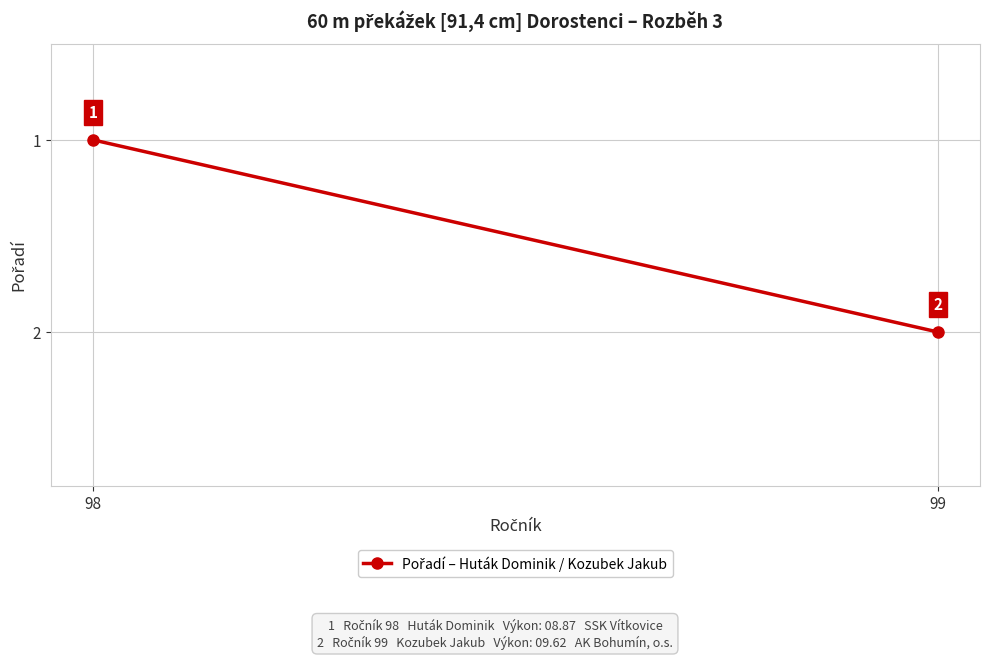

What is the sum of all values?

3